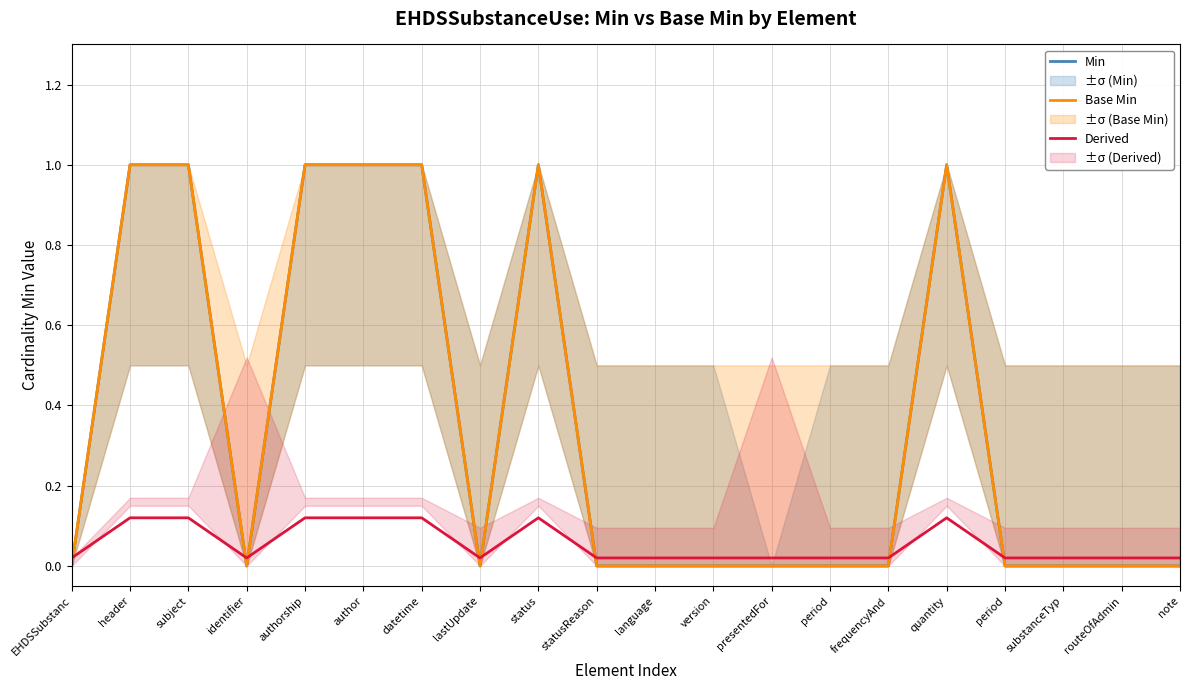

Rank the categories by Min value from highest to lowest.

header, subject, authorship, author, datetime, status, quantity, EHDSSubstanc, identifier, lastUpdate, statusReason, language, version, presentedFor, period, frequencyAnd, period, substanceTyp, routeOfAdmin, note